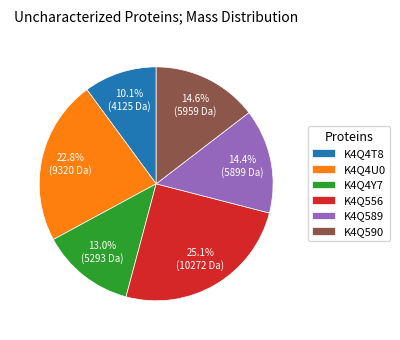

Is there any slice that represents more than half of the pie?

No